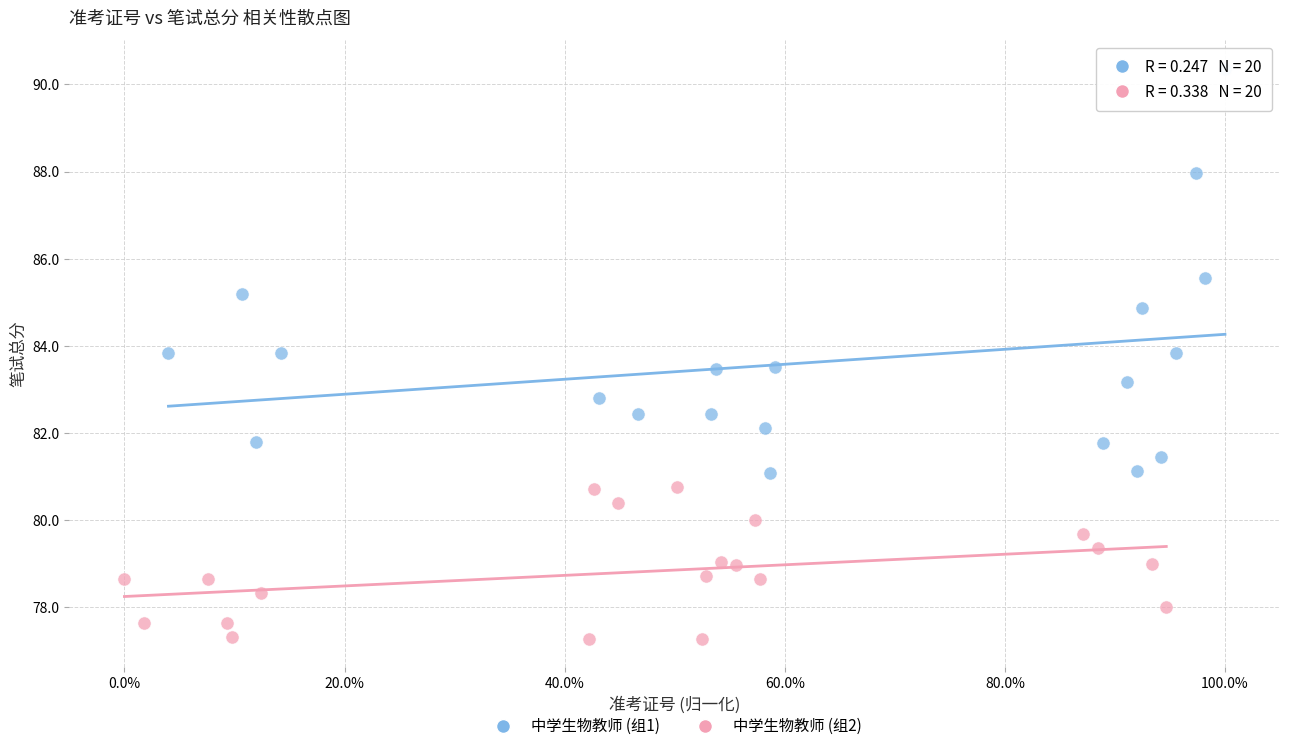

Which series has the largest Y range (max minus min)?

中学生物教师 (组1)